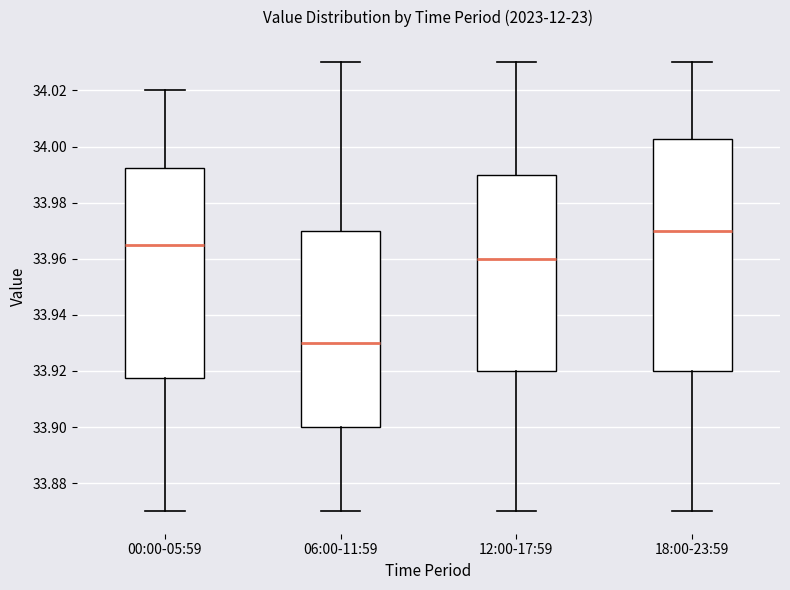

Reading left to right, transcribe this box plot: for each box, give where its median line is, the range the box spans, and where its two whiskers end, as read against the y-axis. The values are not printed on the chart, so give them approximately, as read against the axis.

00:00-05:59: median 33.966, box 33.918 to 33.992, whiskers 33.870 to 34.020
06:00-11:59: median 33.930, box 33.900 to 33.970, whiskers 33.870 to 34.030
12:00-17:59: median 33.960, box 33.920 to 33.990, whiskers 33.870 to 34.030
18:00-23:59: median 33.970, box 33.920 to 34.002, whiskers 33.870 to 34.030